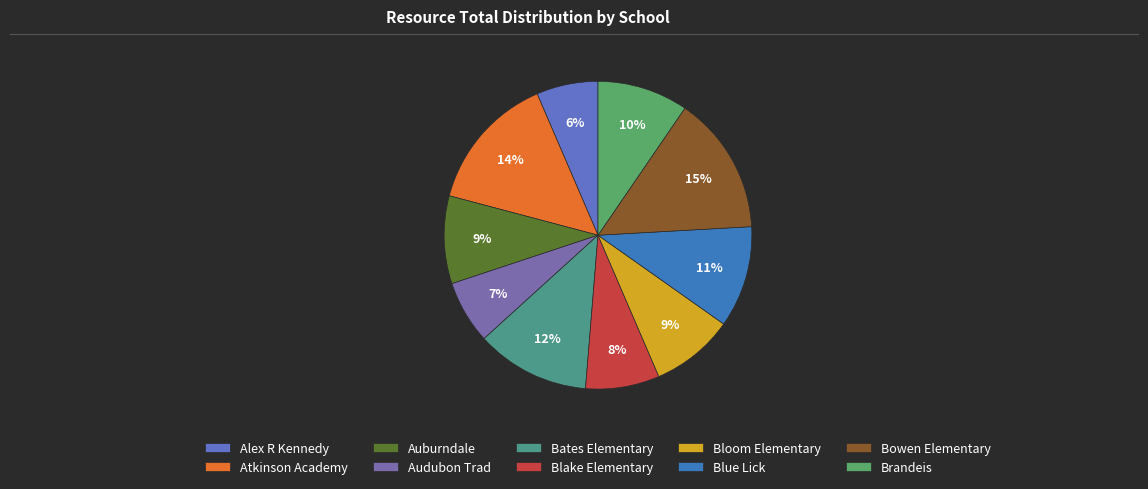

Approximately how many times larger is the value at Audubon Trad compared to Blake Elementary?

0.9